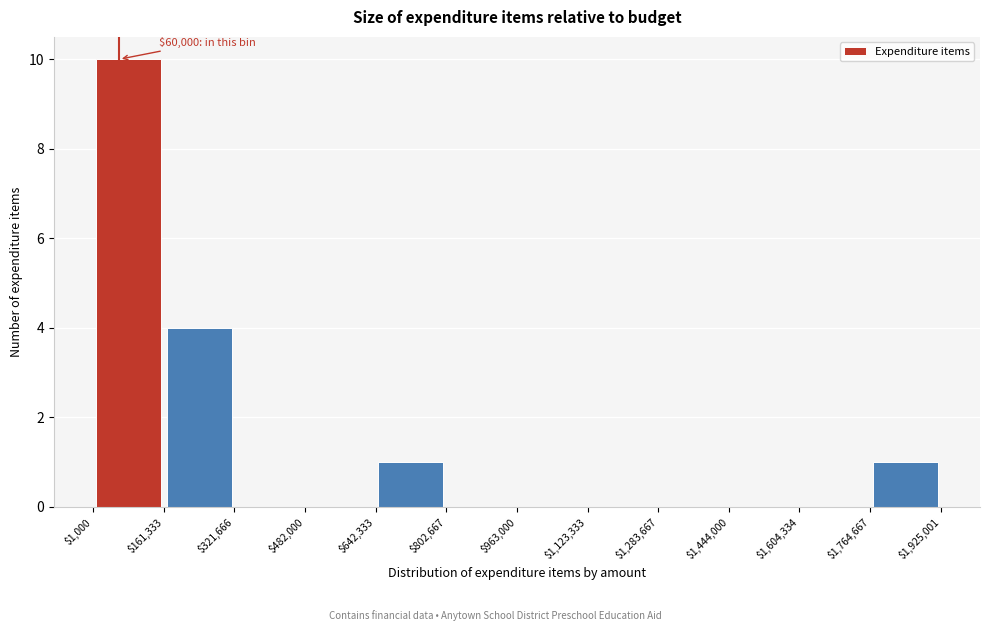

Over which range of the x-axis is the bar tallest?

$1,000 to $161,333